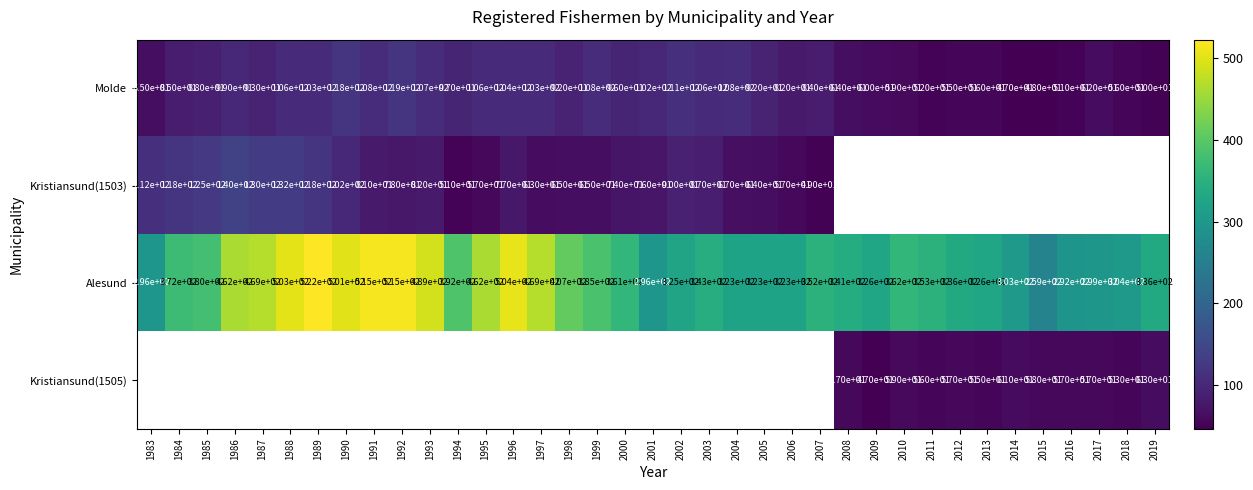

Is the value of Molde at 2000 greater than the value of Alesund at 1996?

No